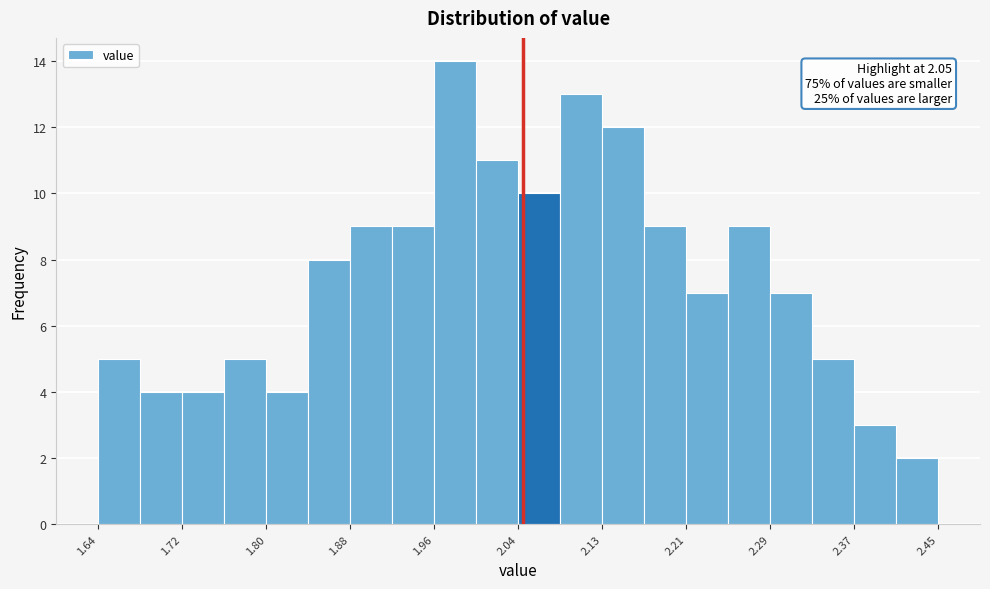

Which range on the x-axis has the tallest bar?

1.96 to 2.00